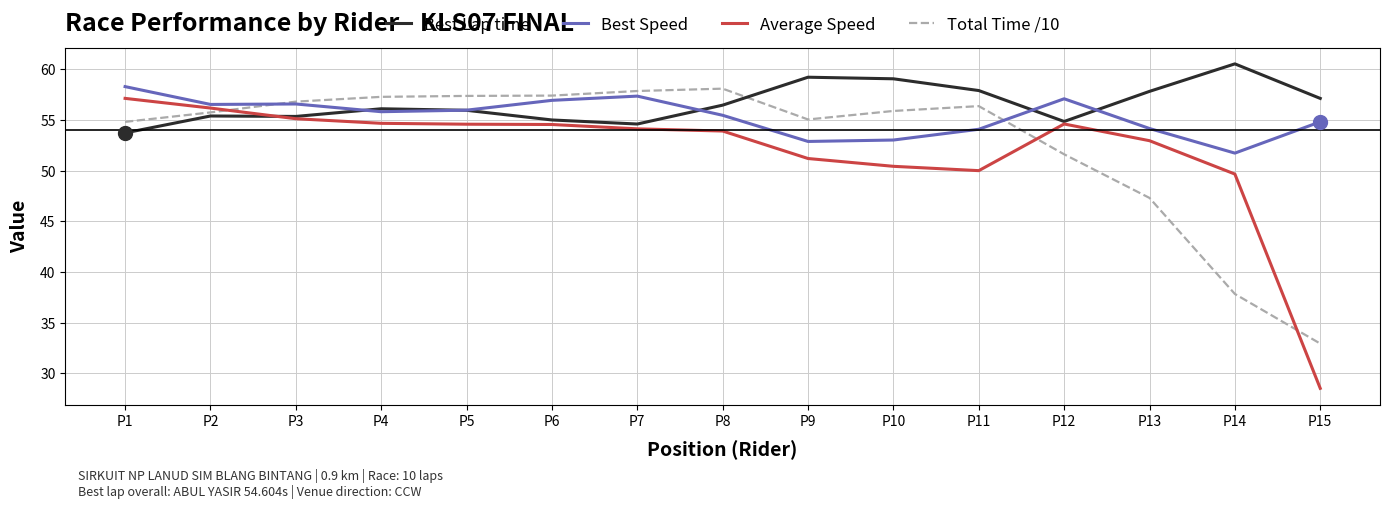

List the series in order of their overall mean, lowest first.

Average Speed, Total Time /10, Best Speed, Best Lap time